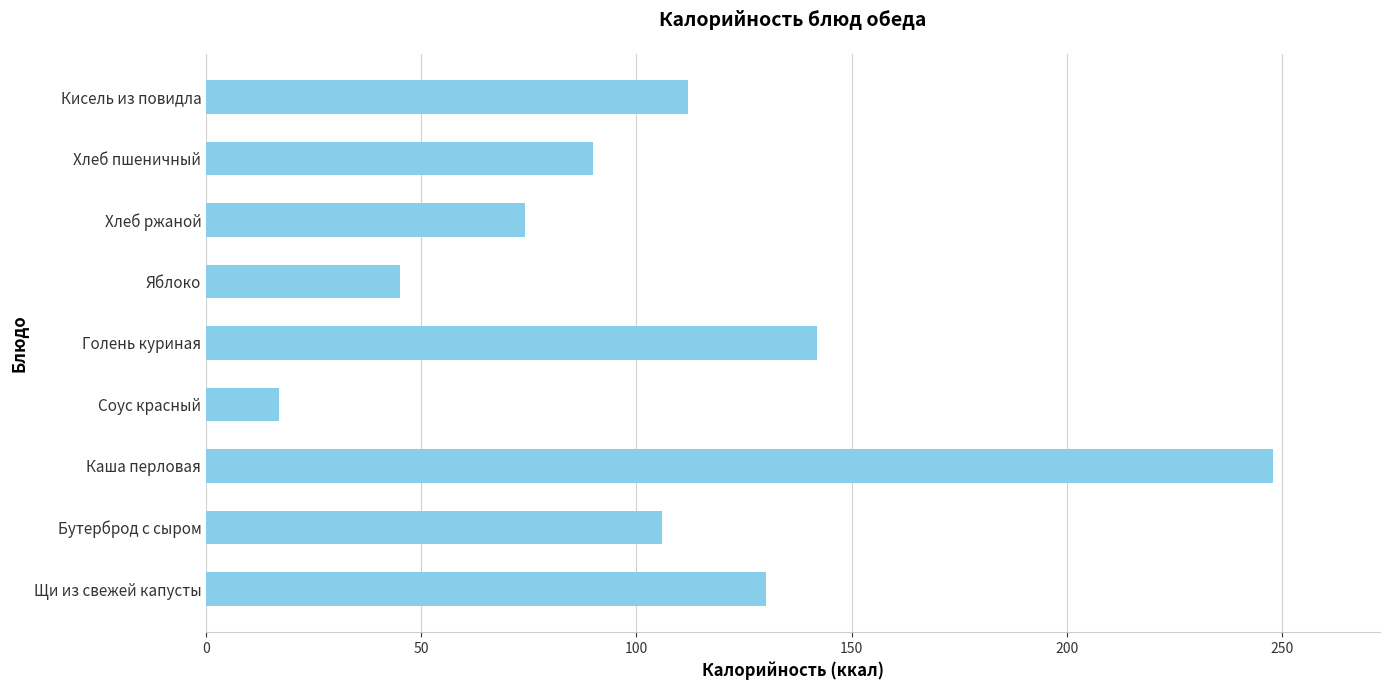

What is the difference between the values at Соус красный and Бутерброд с сыром?

89